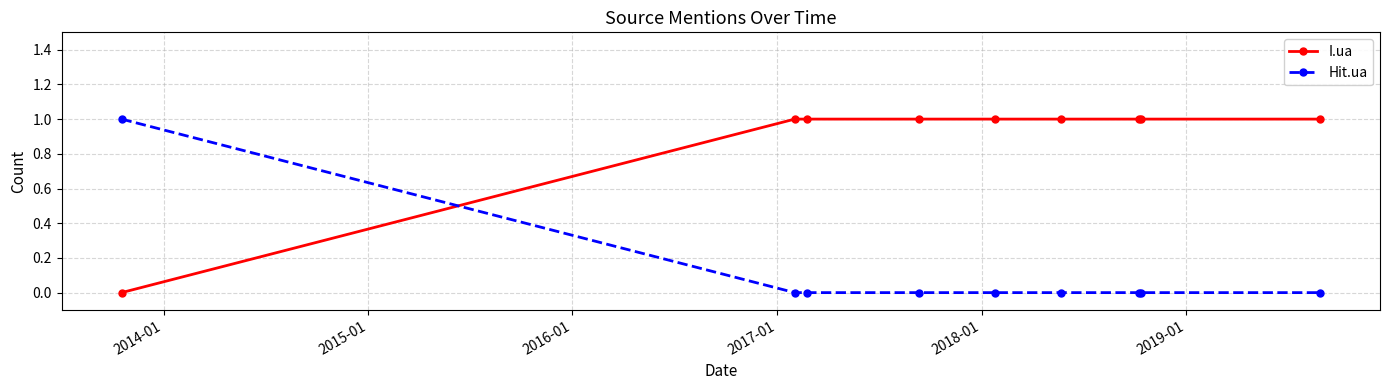

What is the highest value of the I.ua series?

1